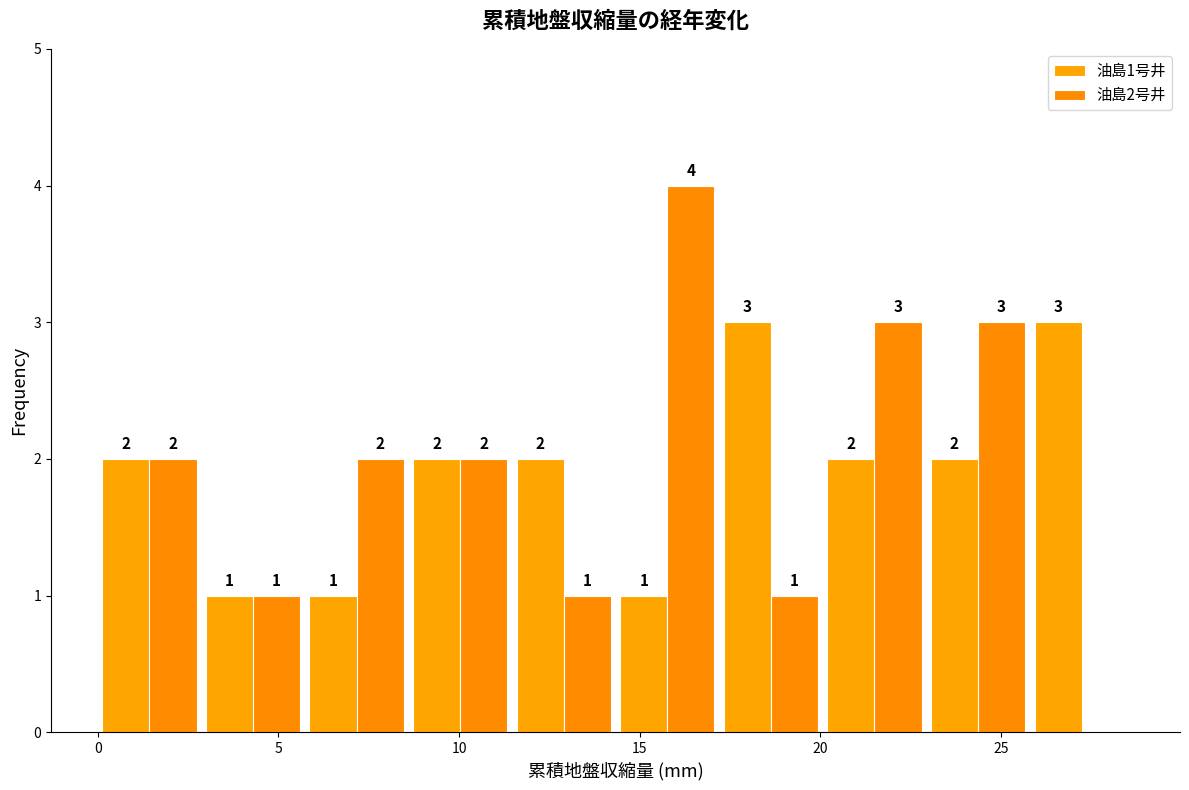

In the 油島2号井 series, which range on the x-axis has the tallest bar?

14.5 to 17.0